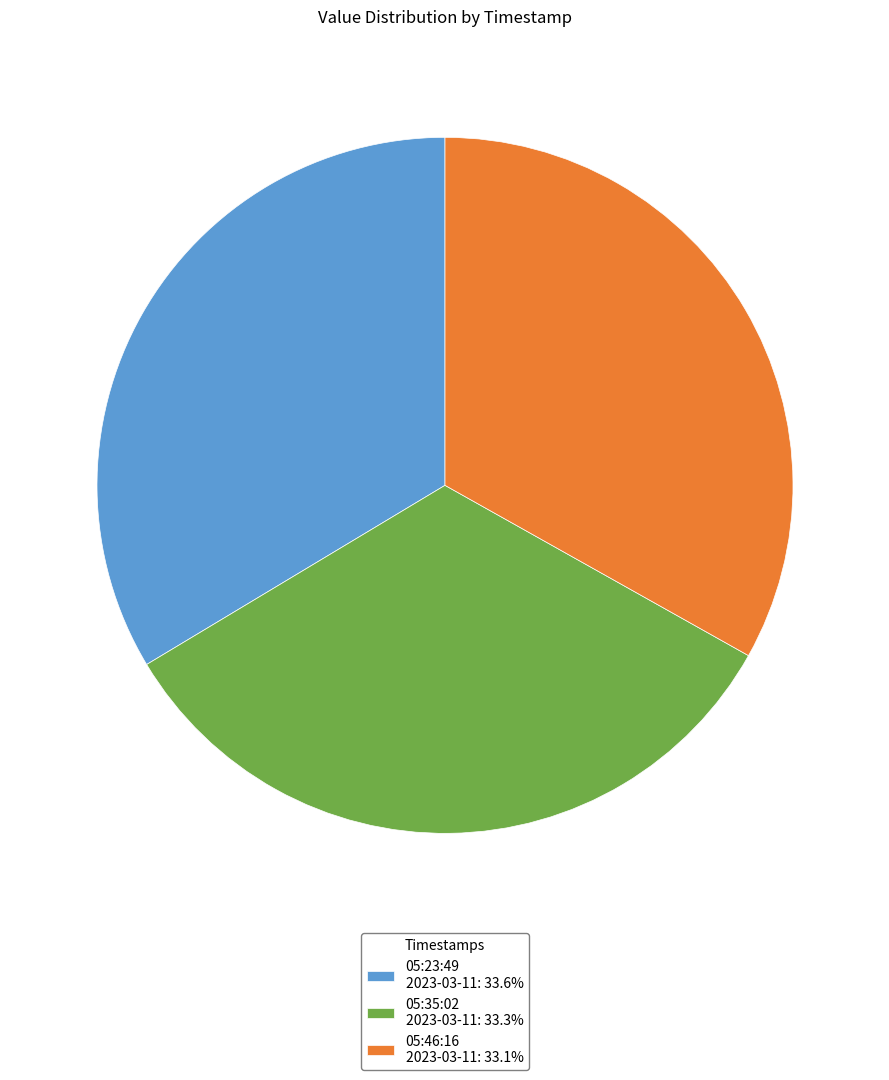

Approximately how many times larger is the value at 05:35:02 2023-03-11: 33.3% compared to 05:23:49 2023-03-11: 33.6%?

1.0